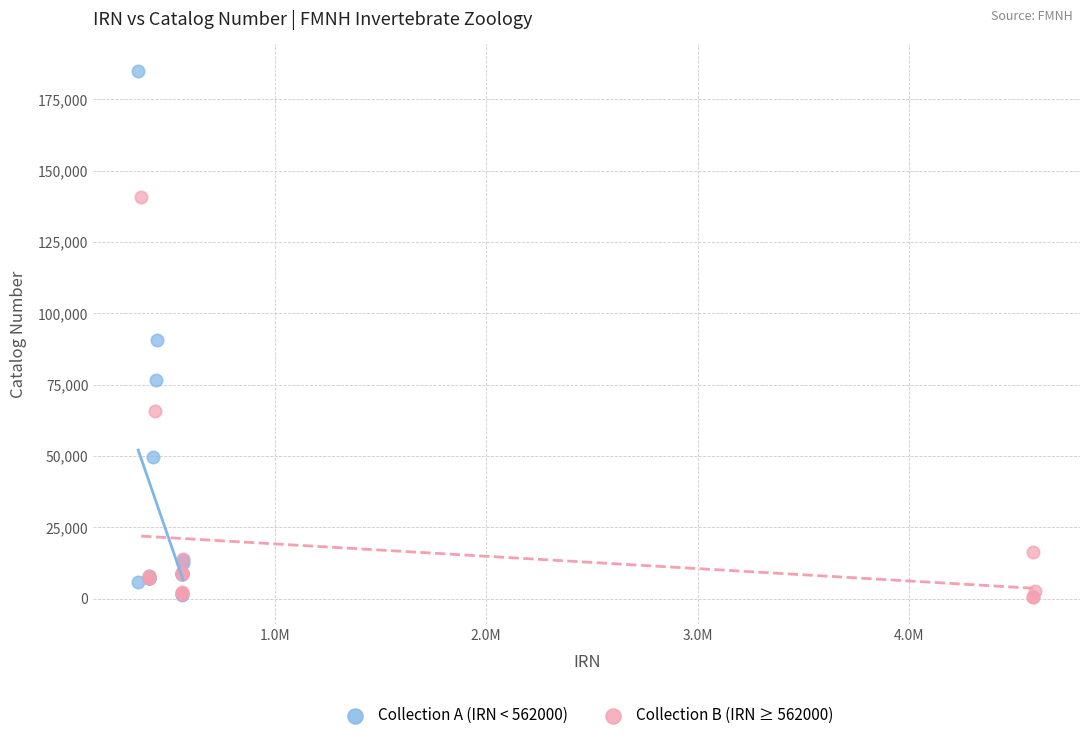

Which series contains the highest Y value?

Collection A (IRN < 562000)